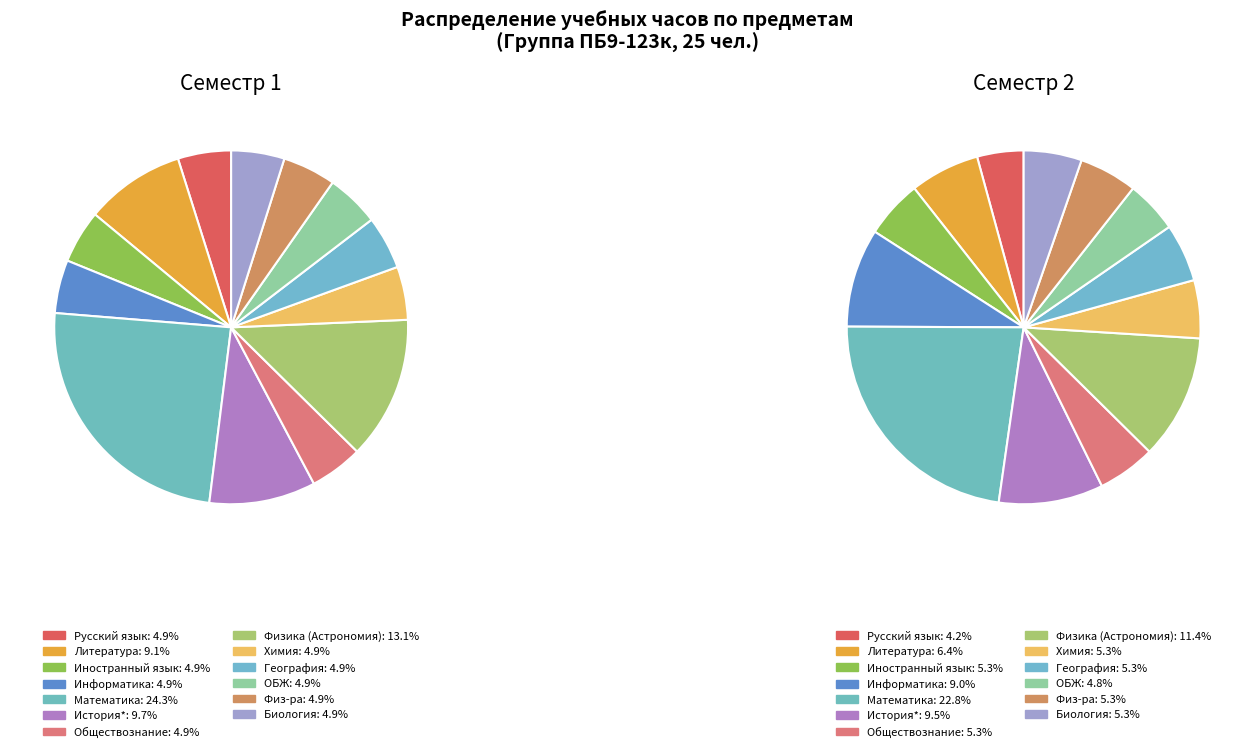

Count the number of slices in the pie.

13